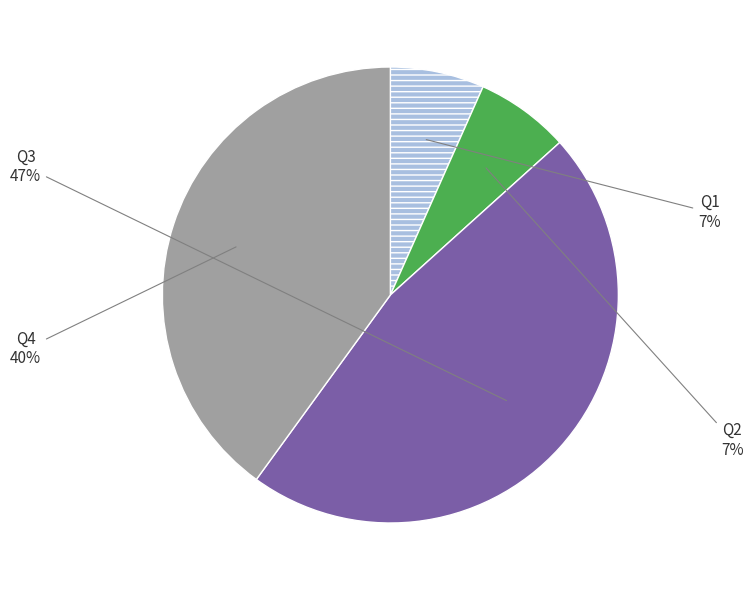

Is there any slice that represents more than half of the pie?

No